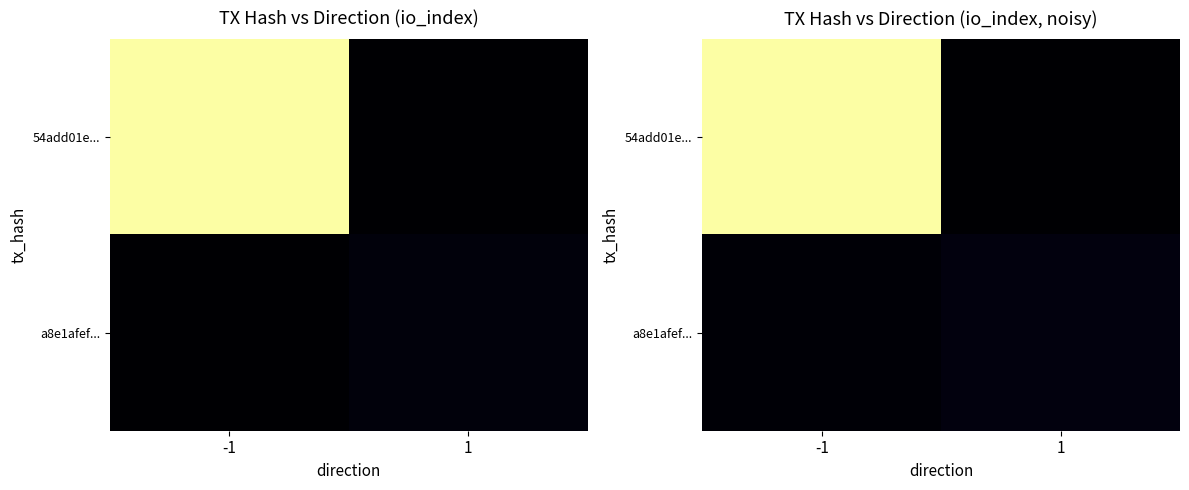

Which has a higher value, 1 or -1?

-1